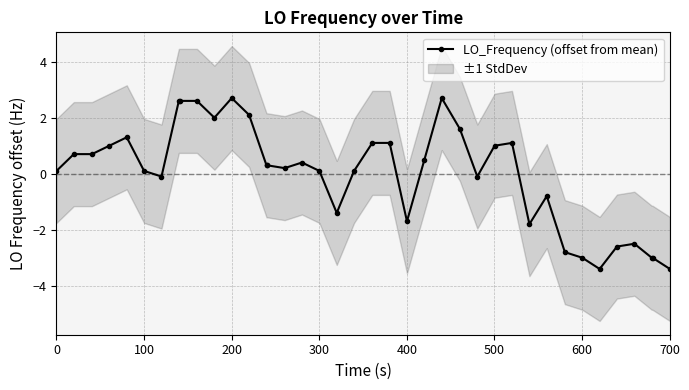

What is the maximum value shown in the chart?

2.7